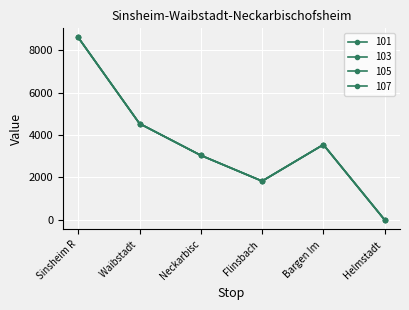

List the series in order of their peak value, lowest first.

101, 103, 105, 107